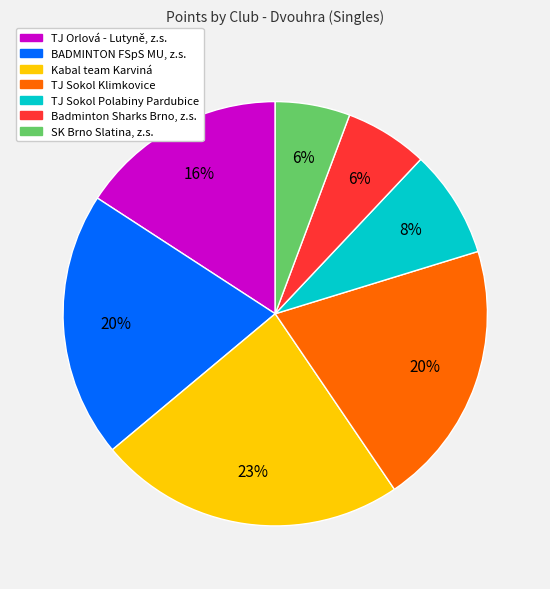

How many slices are in this pie chart?

7